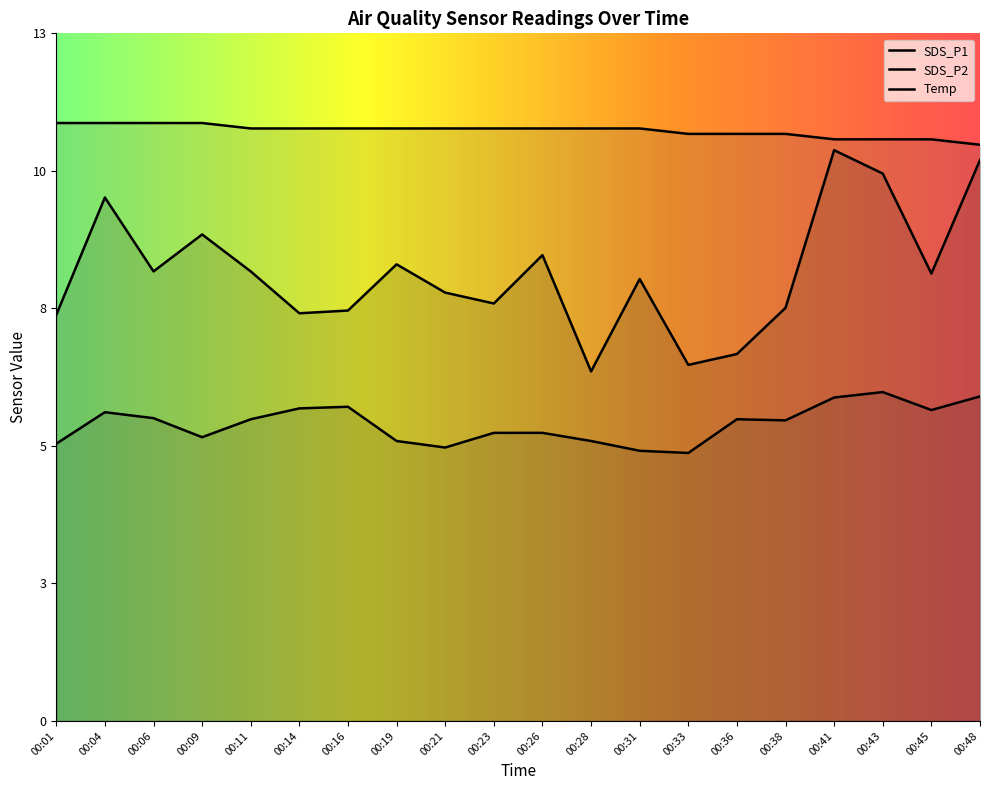

Where is Temp nearest to the value 10?

00:48